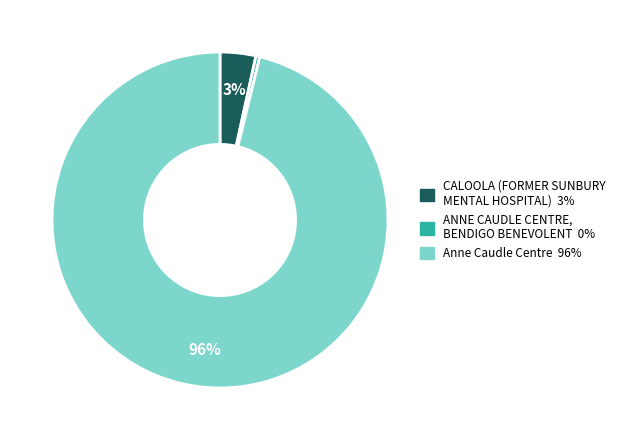

Rank the categories by value from highest to lowest.

Anne Caudle Centre, CALOOLA (FORMER SUNBURY MENTAL HOSPITAL), ANNE CAUDLE CENTRE, BENDIGO BENEVOLENT